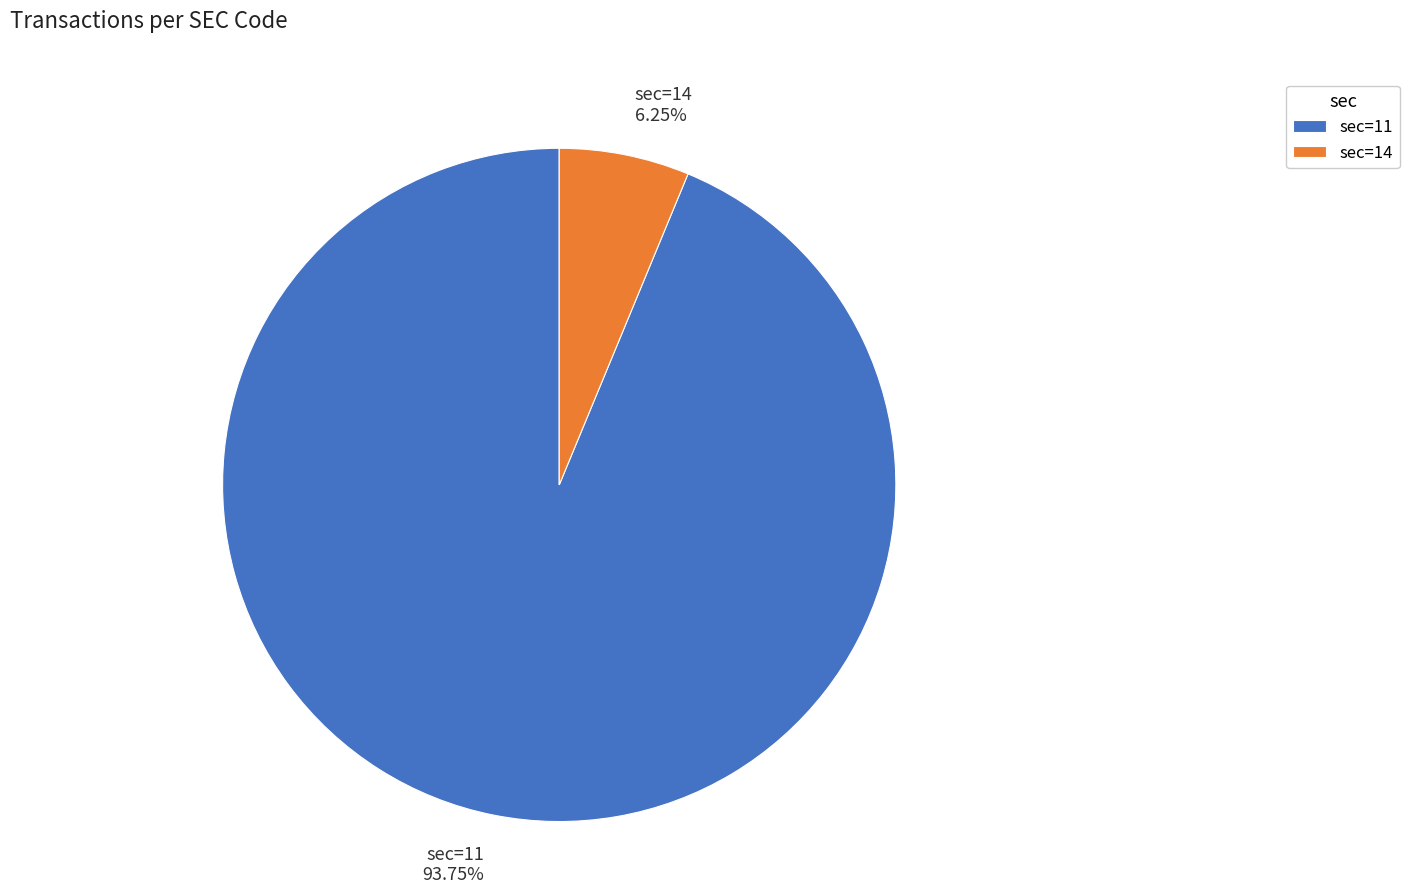

Does sec=11 represent more than half of the total?

Yes